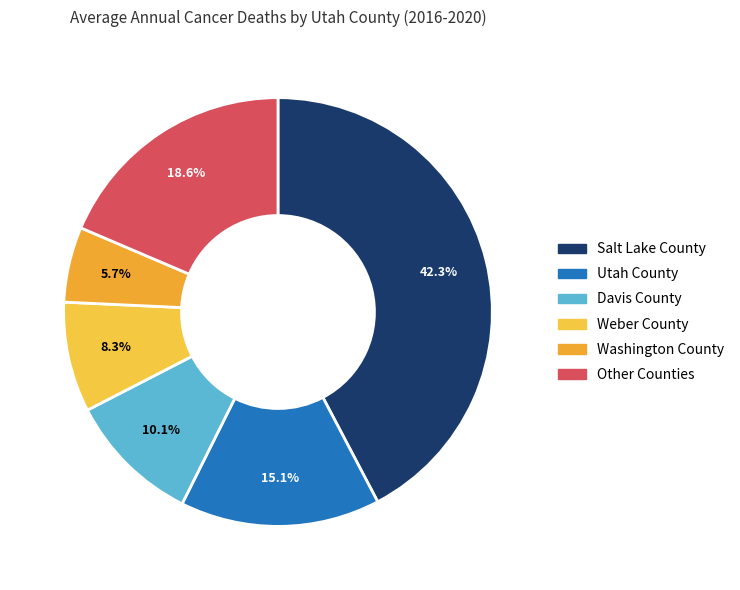

How many segments does this pie chart have?

6